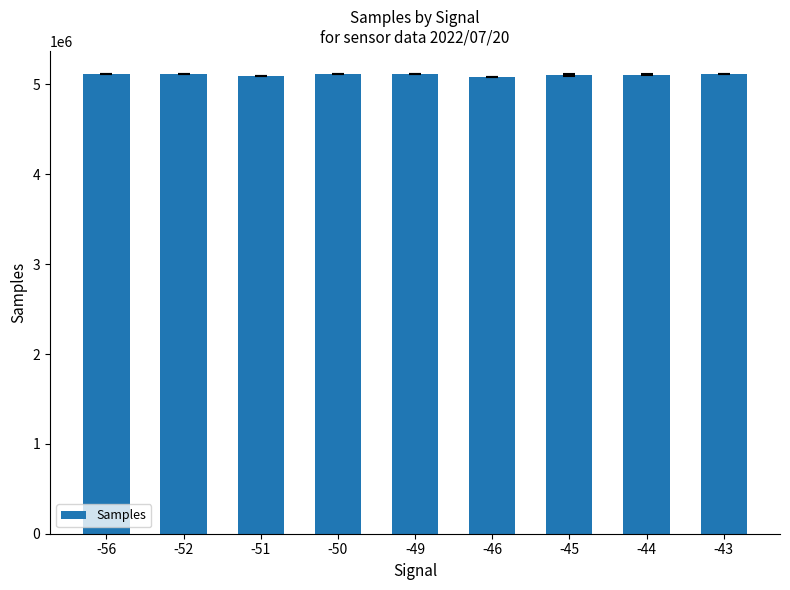

What is the minimum value shown in the chart?

5081156.0